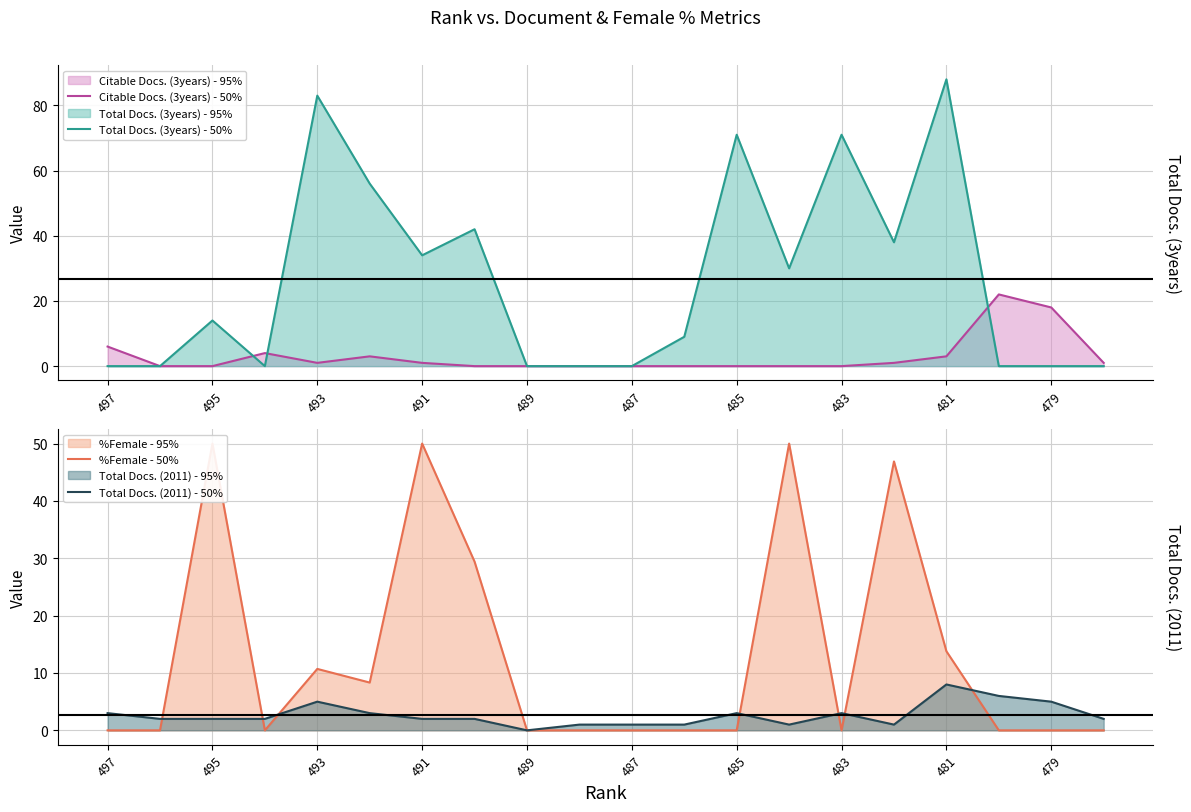

True or false: Total Docs. (2011) - 50% and Citable Docs. (3years) - 50% intersect in this chart.

True